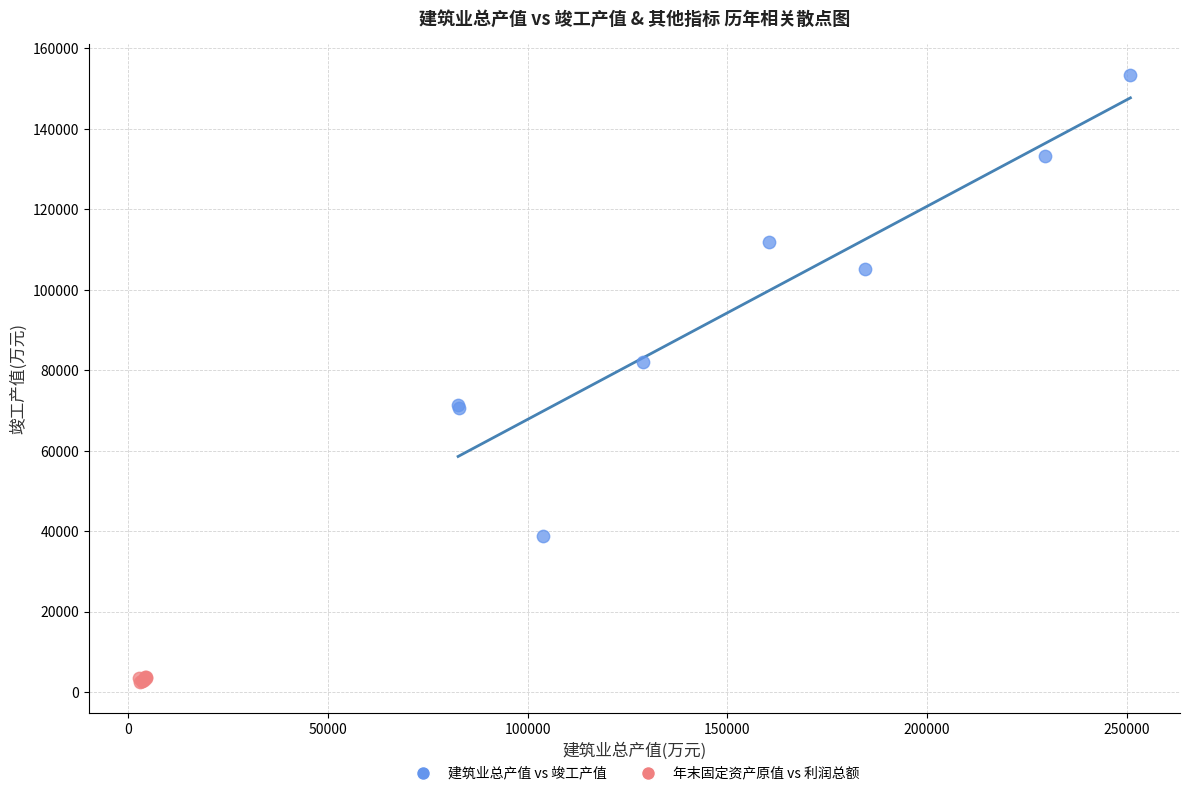

Which series has the widest spread of Y values?

建筑业总产值 vs 竣工产值